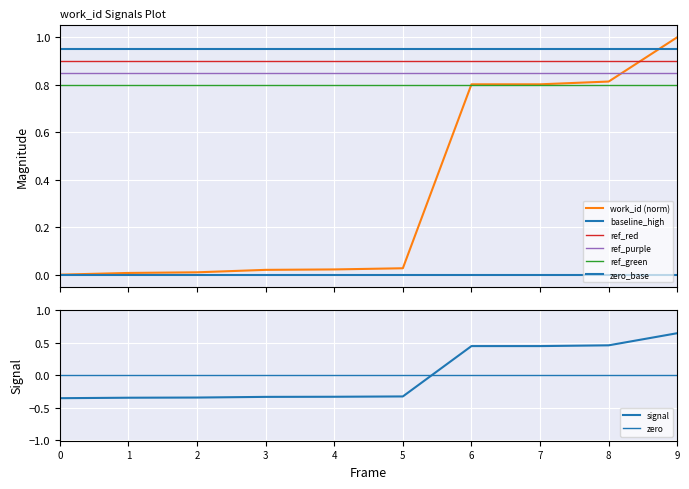

True or false: there are more than 2 points higher than both neighbors.

False